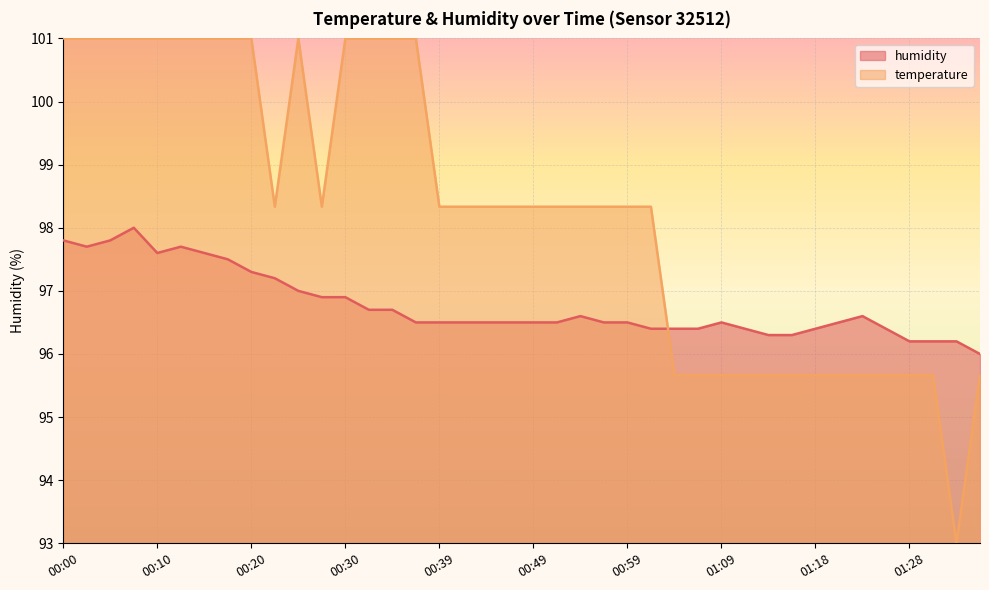

Where is temperature nearest to the value 97?

00:22